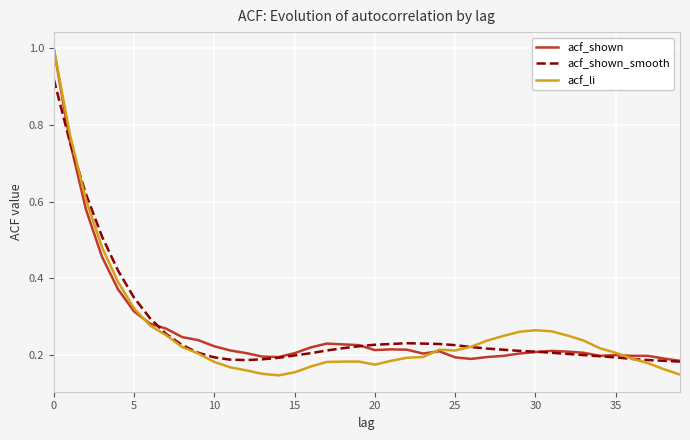

Which series has the largest range (max minus min)?

acf_li